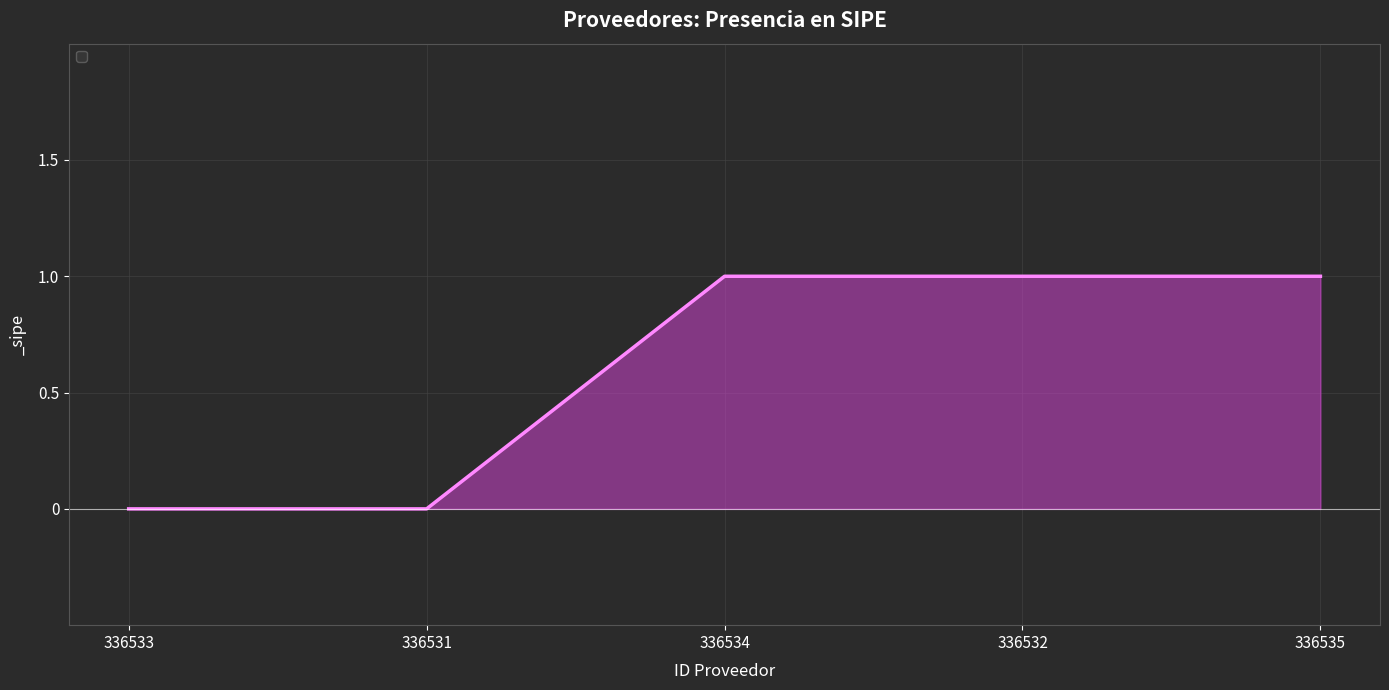

Between 336533 and 336534, which is larger?

336534